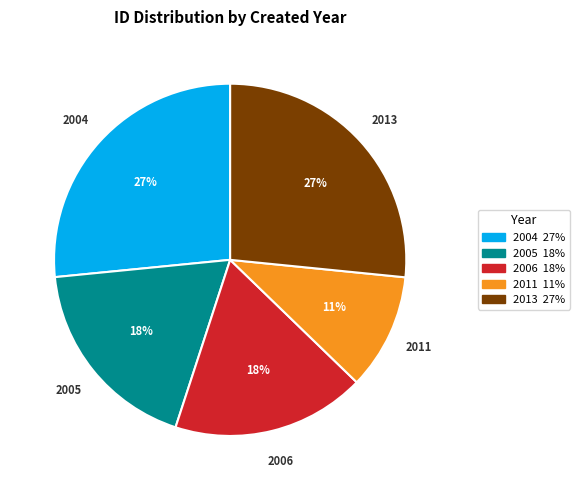

How many segments does this pie chart have?

5